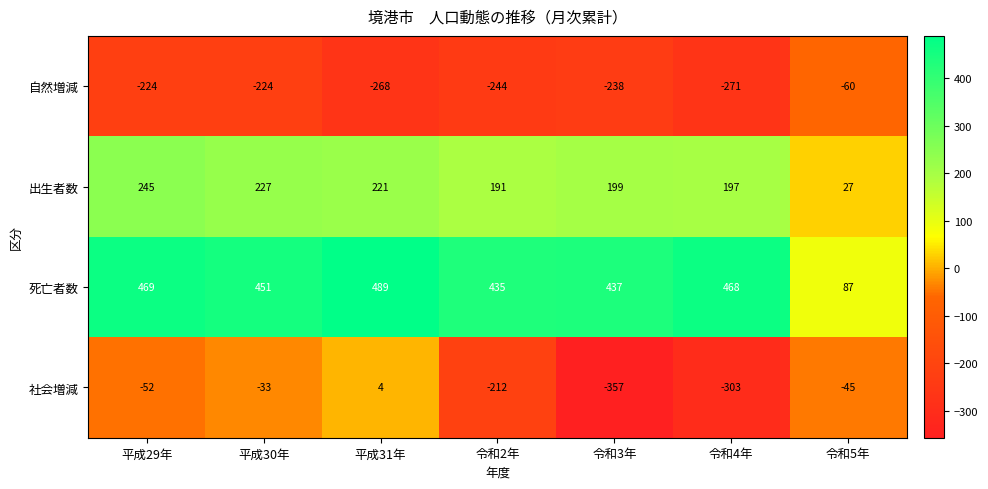

What is the sum of all 出生者数 values?

1307